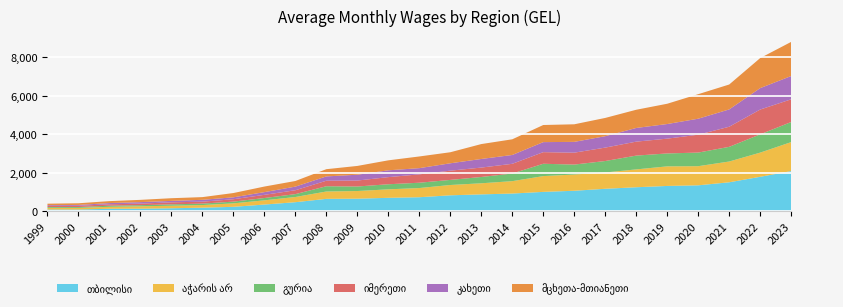

Reading right to left, transcribe all the data shown in this chart.

თბილისი: 2023=2088.5	2022=1791.2	2021=1505.8	2020=1348.1	2019=1315.5	2018=1247.8	2017=1167.6	2016=1065.1	2015=1006.7	2014=920.1	2013=876.9	2012=828.3	2011=728.6	2010=697.5	2009=652.1	2008=643.7	2007=469.8	2006=347.3	2005=229.4	2004=184.9	2003=154.8	2002=132.4	2001=128.6	2000=89.7	1999=89.6
აჭარის არ: 2023=1508.2	2022=1258.0	2021=1080.6	2020=995.6	2019=1019.0	2018=928.7	2017=848.5	2016=845.4	2015=821.5	2014=644.9	2013=577.3	2012=536.7	2011=477.8	2010=441.4	2009=399.1	2008=383.0	2007=270.5	2006=219.9	2005=179.7	2004=136.7	2003=130.5	2002=125.0	2001=101.7	2000=83.4	1999=87.6
გურია: 2023=1045.0	2022=951.1	2021=763.4	2020=708.1	2019=672.2	2018=717.8	2017=596.1	2016=517.2	2015=641.1	2014=397.0	2013=327.8	2012=264.4	2011=276.4	2010=264.8	2009=234.9	2008=273.5	2007=149.2	2006=120.2	2005=90.7	2004=74.9	2003=71.7	2002=57.8	2001=57.2	2000=45.3	1999=41.5
იმერეთი: 2023=1181.6	2022=1290.3	2021=1045.9	2020=929.5	2019=769.6	2018=726.4	2017=698.0	2016=619.3	2015=604.6	2014=505.1	2013=489.3	2012=481.0	2011=435.4	2010=370.7	2009=309.9	2008=287.1	2007=202.8	2006=165.4	2005=123.9	2004=100.4	2003=106.6	2002=80.4	2001=73.1	2000=65.2	1999=53.3
კახეთი: 2023=1211.5	2022=1114.8	2021=901.1	2020=832.7	2019=760.8	2018=711.7	2017=593.9	2016=561.8	2015=521.8	2014=460.3	2013=447.7	2012=384.0	2011=323.2	2010=355.1	2009=303.7	2008=224.6	2007=188.4	2006=141.2	2005=99.9	2004=97.7	2003=74.1	2002=78.7	2001=64.0	2000=43.9	1999=41.0
მცხეთა-მთიანეთი: 2023=1775.8	2022=1562.5	2021=1296.0	2020=1275.4	2019=1055.1	2018=947.3	2017=950.0	2016=914.2	2015=890.3	2014=814.9	2013=775.0	2012=574.1	2011=608.0	2010=518.4	2009=457.0	2008=375.7	2007=292.3	2006=289.9	2005=223.0	2004=139.6	2003=139.6	2002=117.4	2001=100.8	2000=86.9	1999=79.2